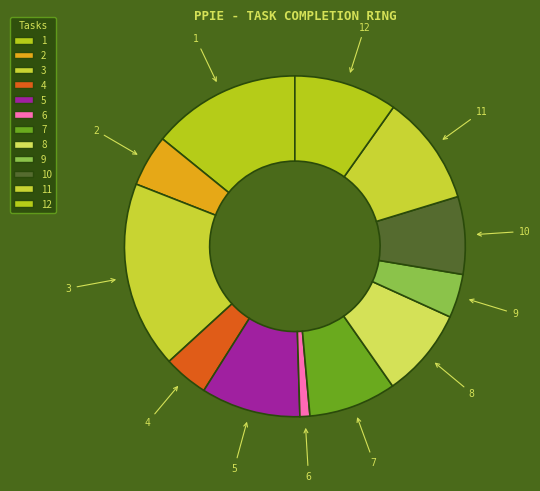

Is there a majority slice in this chart?

No